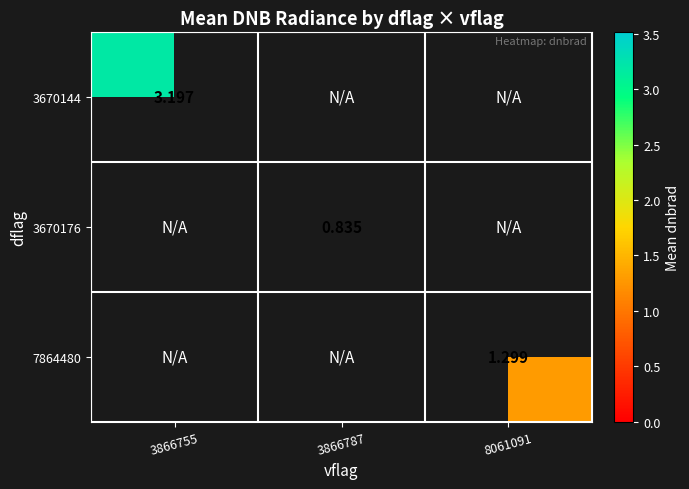

Is it true that 7864480 equals 0.7 at 8061091?

False